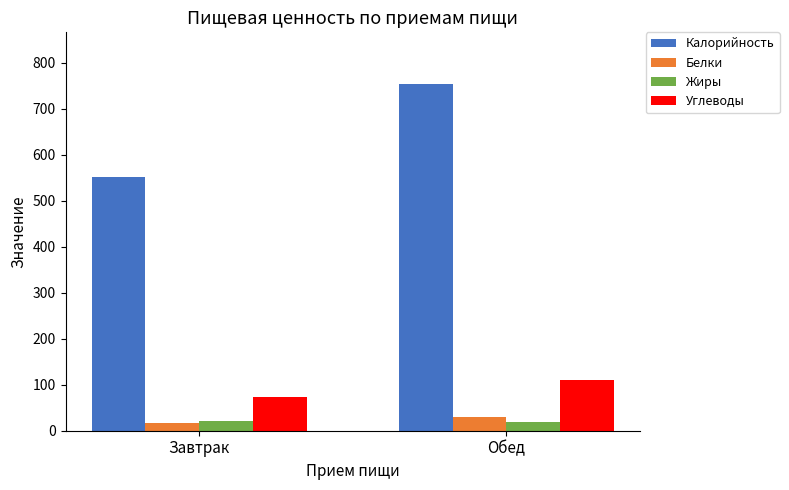

What is the greatest value displayed?

752.8